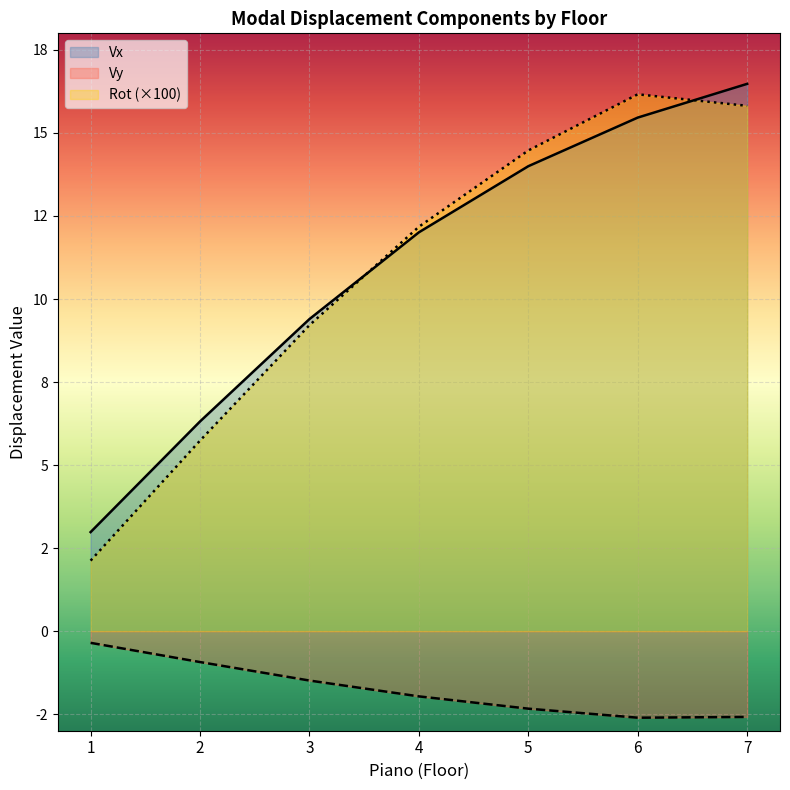

What is the value of the Vx point at the 5th from the left?

14.0